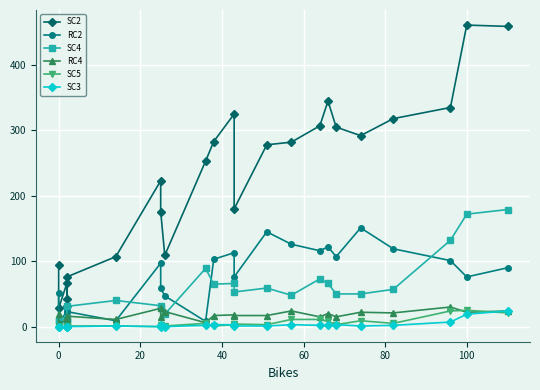

Reading left to right, transcribe all the data shown in this chart.

SC2: 94	28	66	42	32	76	107	223	176	109	253	283	325	180	278	282	307	345	305	292	318	335	461	459
RC2: 51	4	24	16	7	23	9	97	59	47	8	103	113	76	145	126	116	122	107	151	119	101	76	90
SC4: 10	8	13	7	8	31	40	32	29	19	89	65	66	53	59	48	73	66	50	50	57	132	172	179
RC4: 19	5	10	12	7	16	11	28	15	23	6	17	18	17	17	24	15	20	15	22	21	30	22	24
SC5: 0	0	0	0	0	1	1	0	2	1	5	1	3	4	3	11	11	8	3	9	5	24	25	21
SC3: 0	0	0	0	0	0	1	0	2	0	2	3	3	1	1	3	2	2	3	1	2	7	19	24